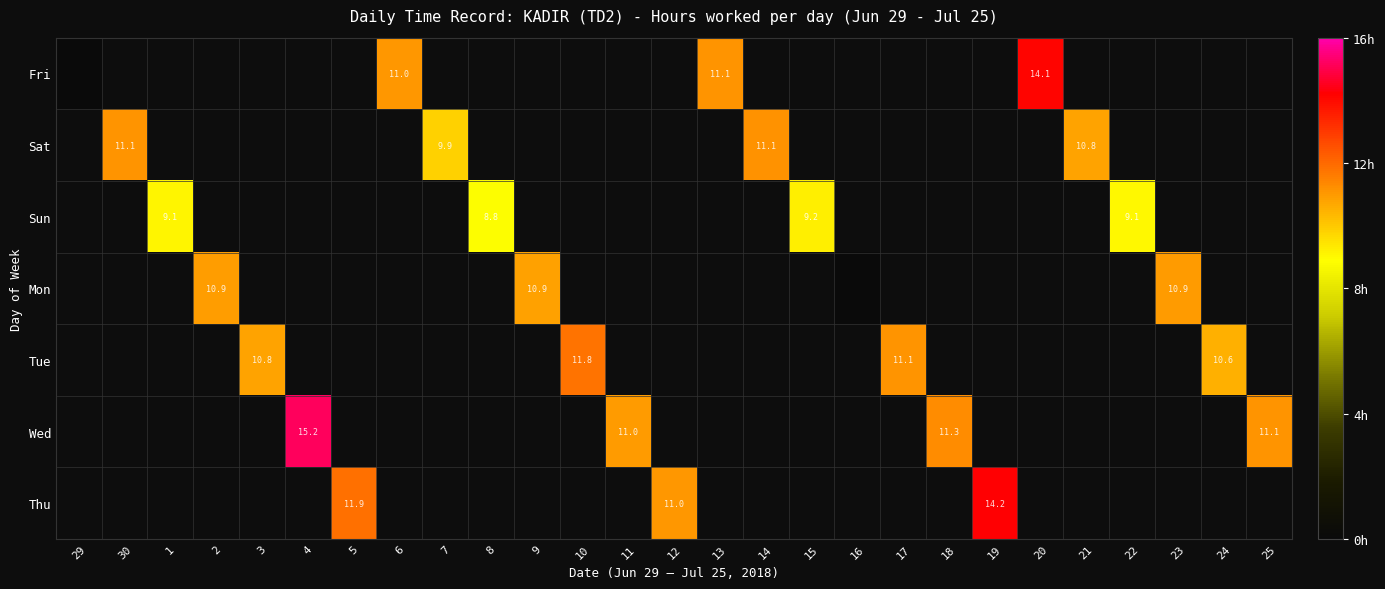

The value of Wed at 25 is 5.2. True or false?

False